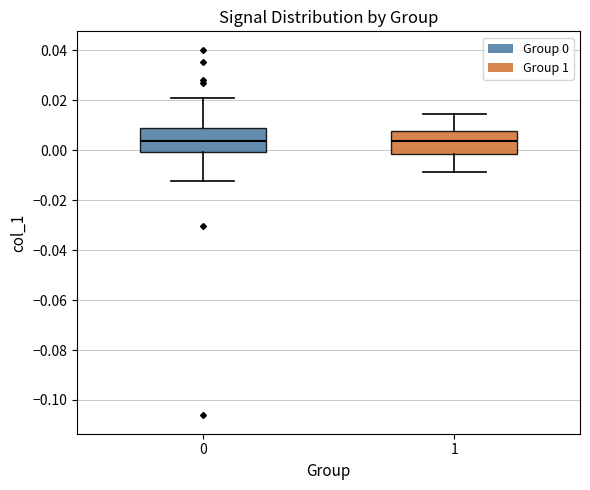

Reading left to right, transcribe this box plot: for each box, give where its median line is, the range the box spans, and where its two whiskers end, as read against the y-axis. The values are not printed on the chart, so give them approximately, as read against the axis.

0: median 0.004, box 0.000 to 0.008, whiskers -0.012 to 0.020
1: median 0.004, box -0.002 to 0.008, whiskers -0.008 to 0.014